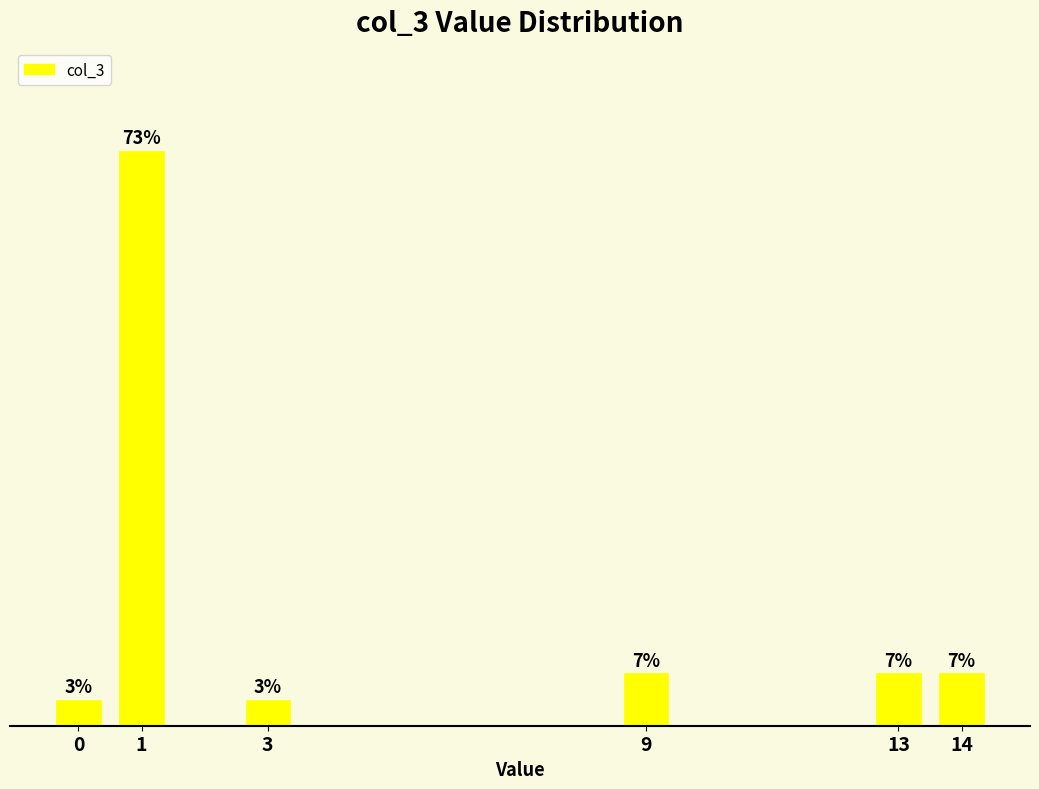

Are the bars horizontal?

No